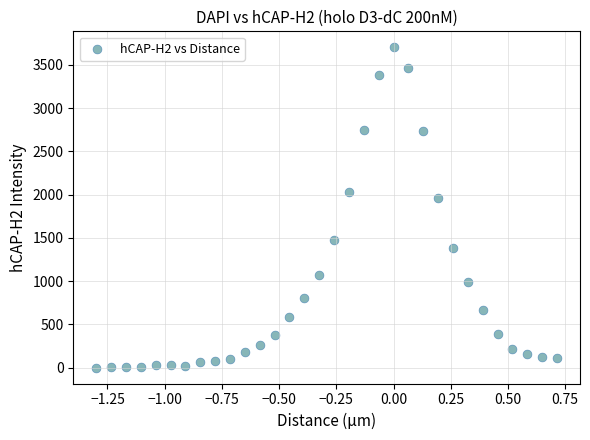

What Y value in the scatter plot is closest to 1851?

1965.2